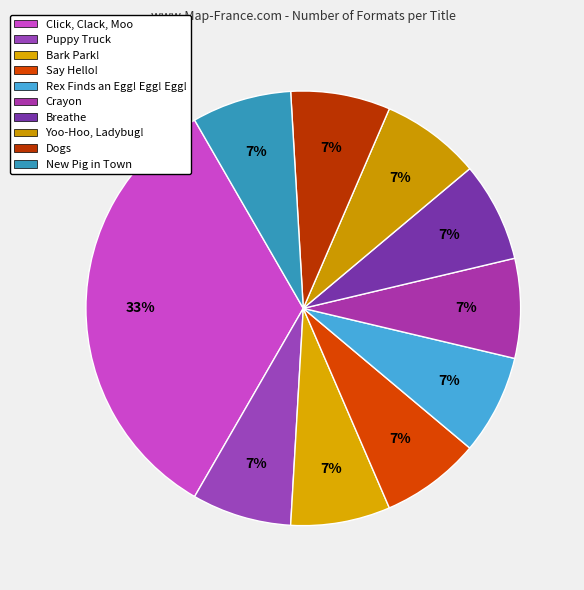

Is it true that Crayon is 1% of the pie?

False